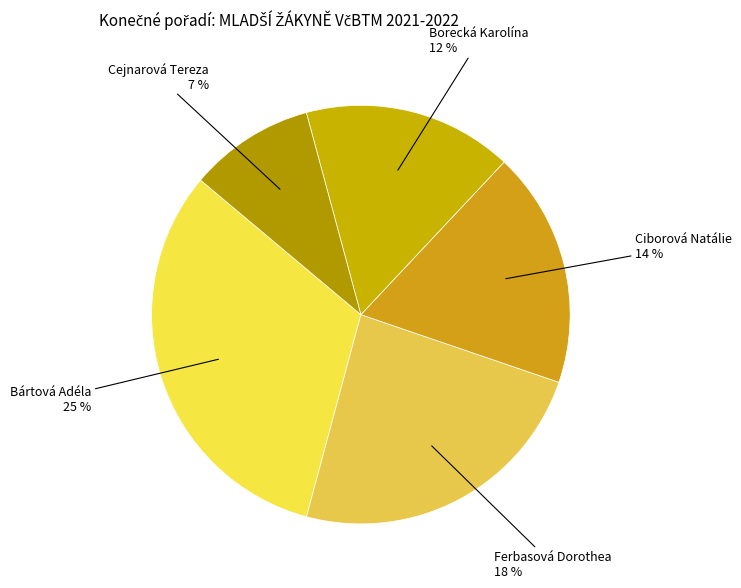

To the nearest percent, what portion does Ciborová Natálie represent?

14%